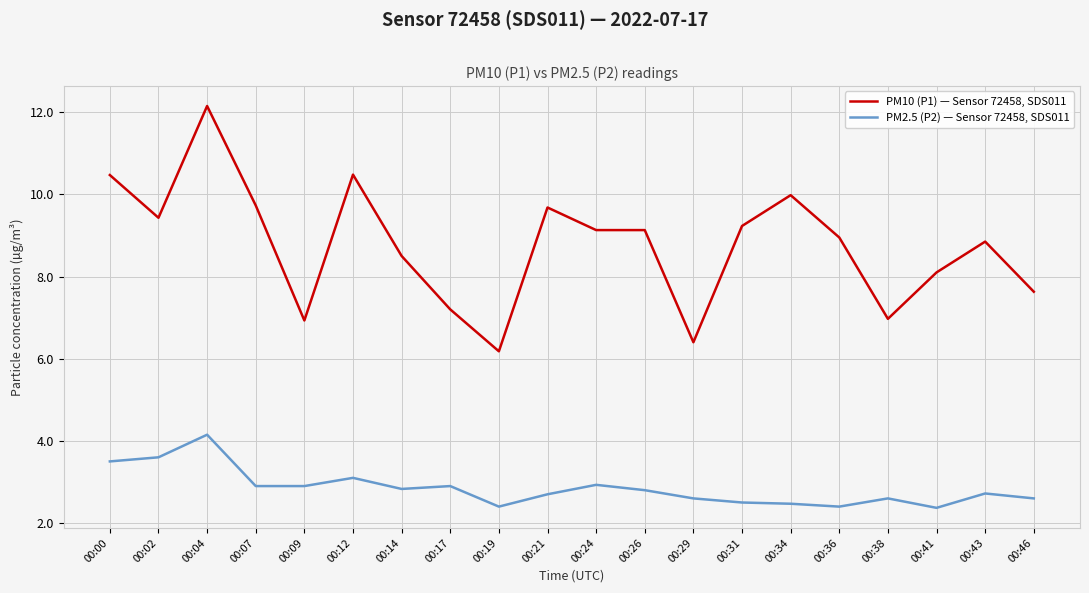

What is the difference between the second highest and minimum values in the PM2.5 (P2) — Sensor 72458, SDS011 series?

1.2